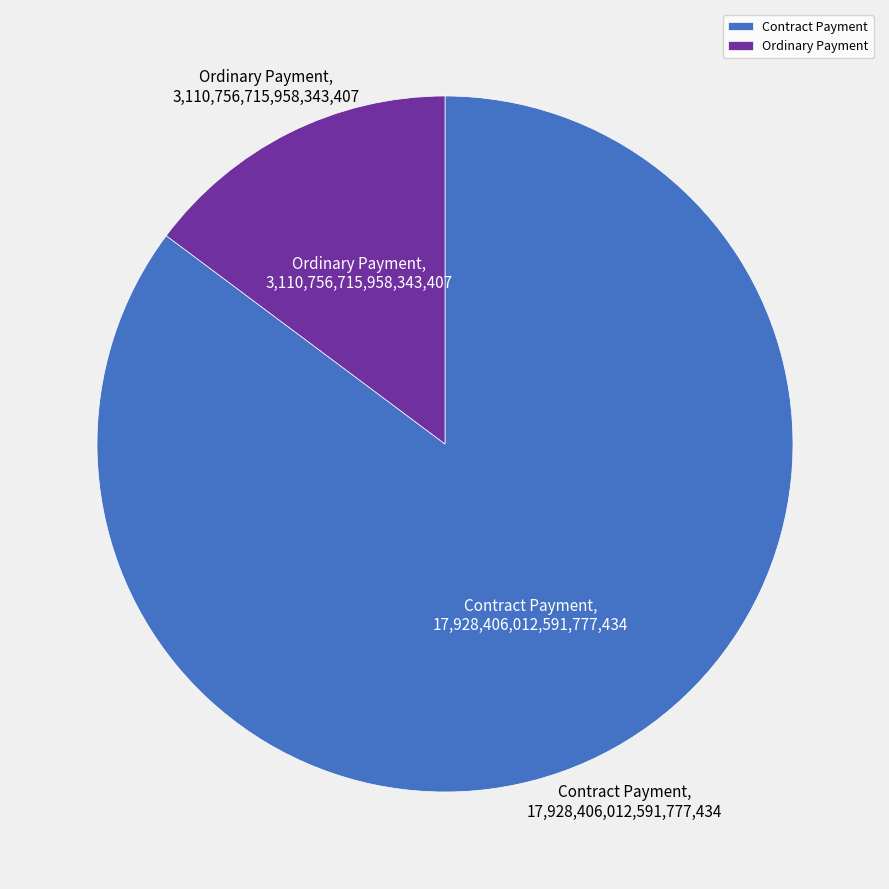

Count the number of slices in the pie.

2